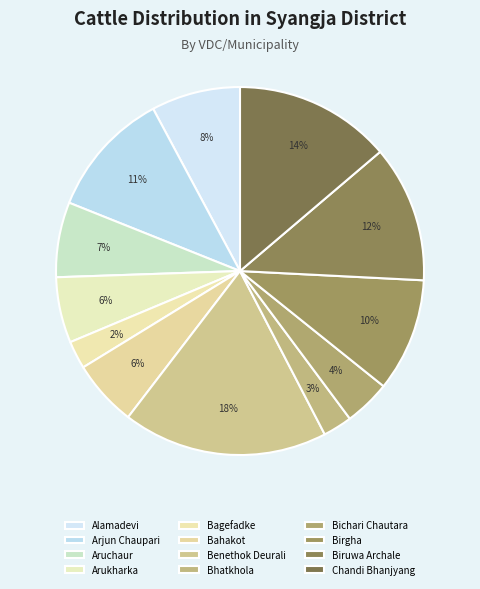

What percentage is the Arukharka slice, to the nearest percent?

6%